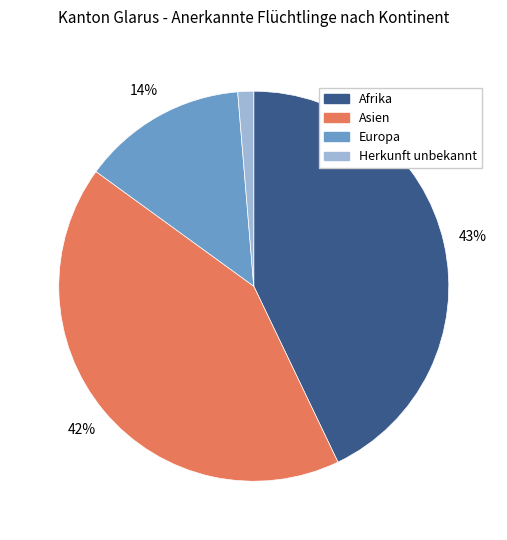

To the nearest percent, what is the difference between the largest and smallest slice percentages?

42%